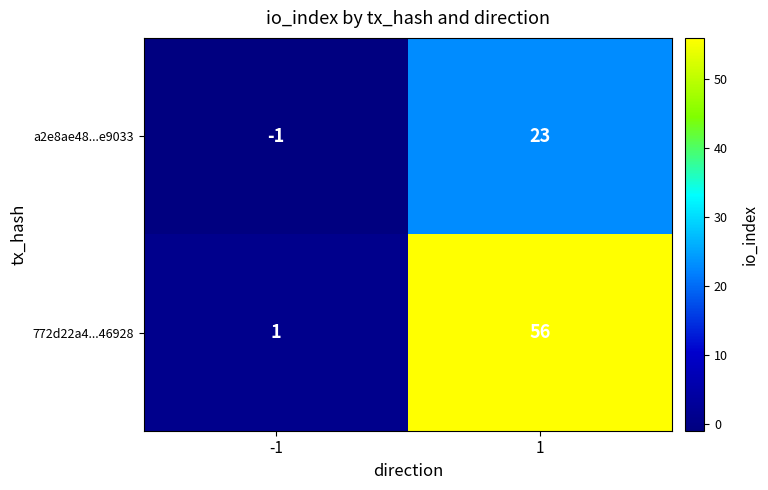

Reading left to right, what are all the values shown in this chart?

a2e8ae48...e9033: -1=-1	1=23
772d22a4...46928: -1=1	1=56